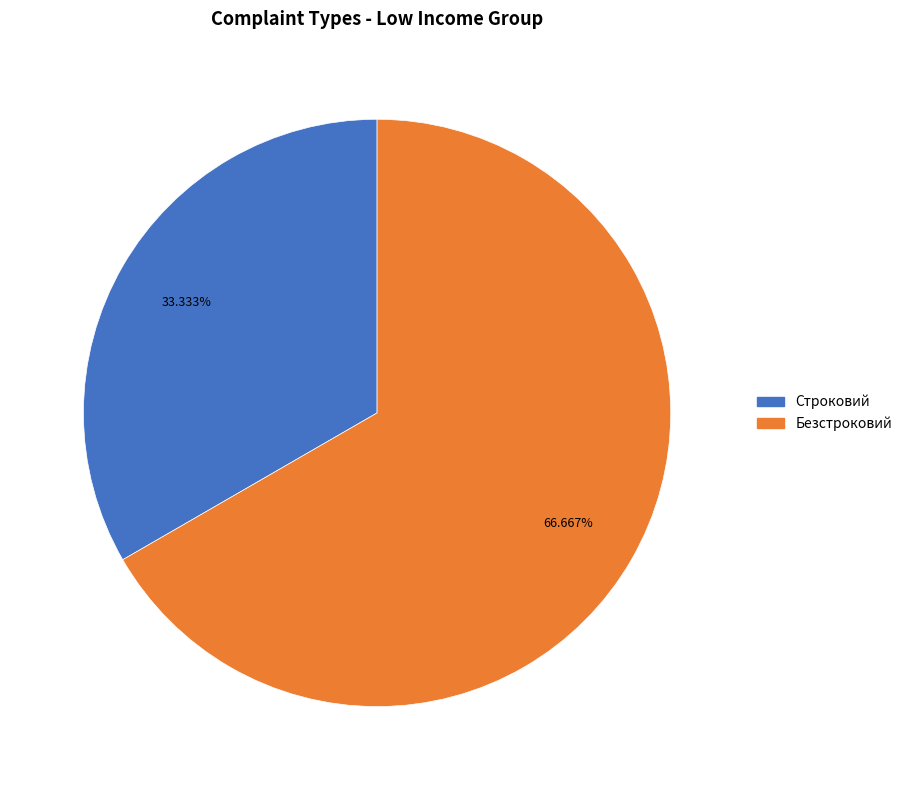

To the nearest percent, what portion does Безстроковий represent?

67%